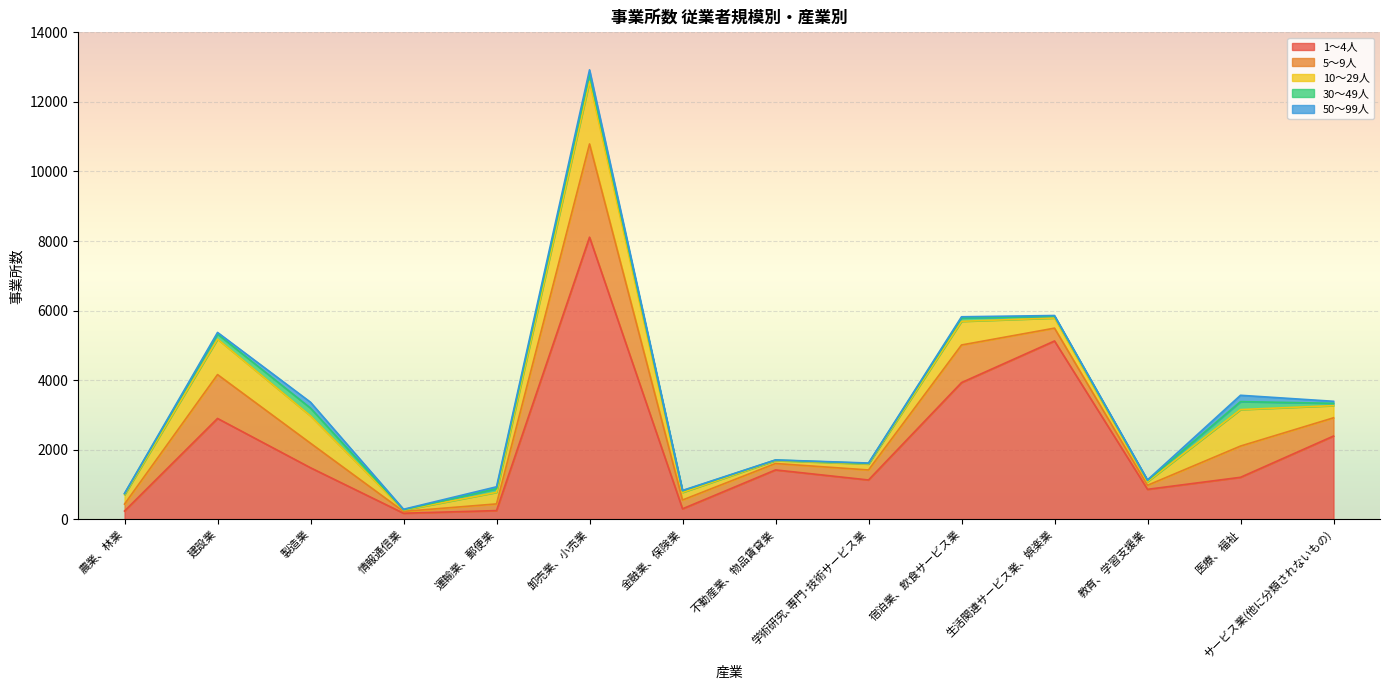

True or false: 1～4人 and 30～49人 intersect in this chart.

False